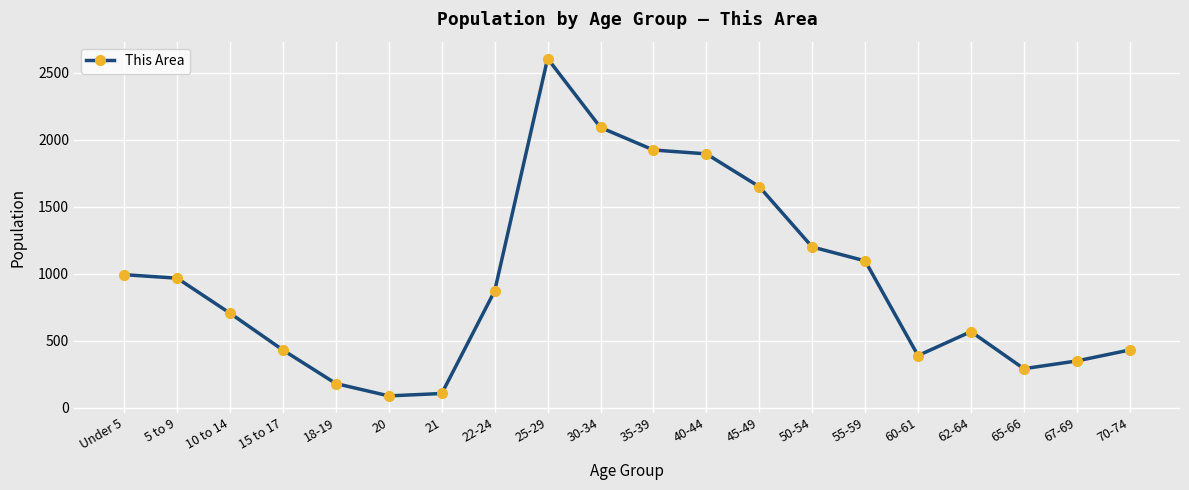

What position from the right is 30-34?

11